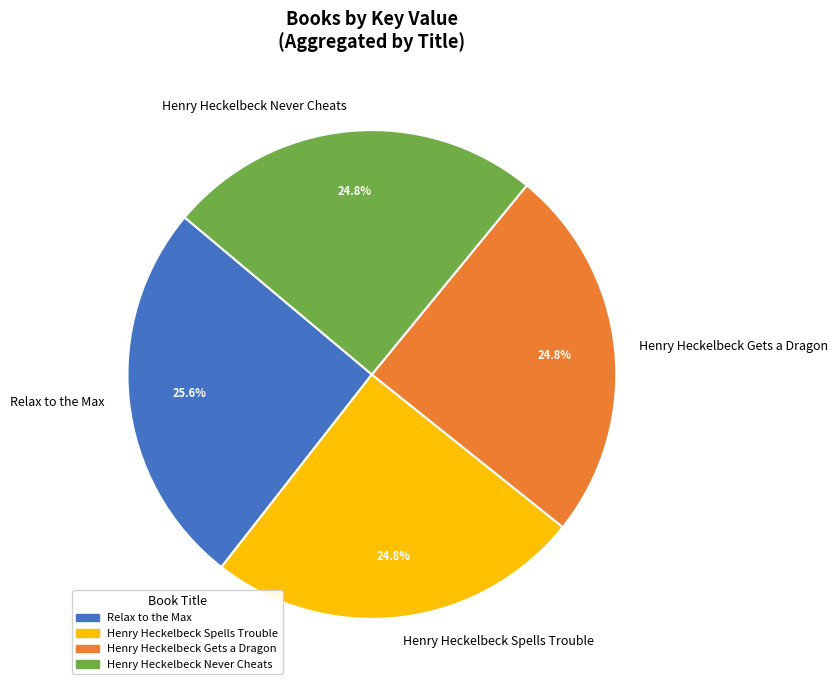

Is Relax to the Max the majority of the pie?

No